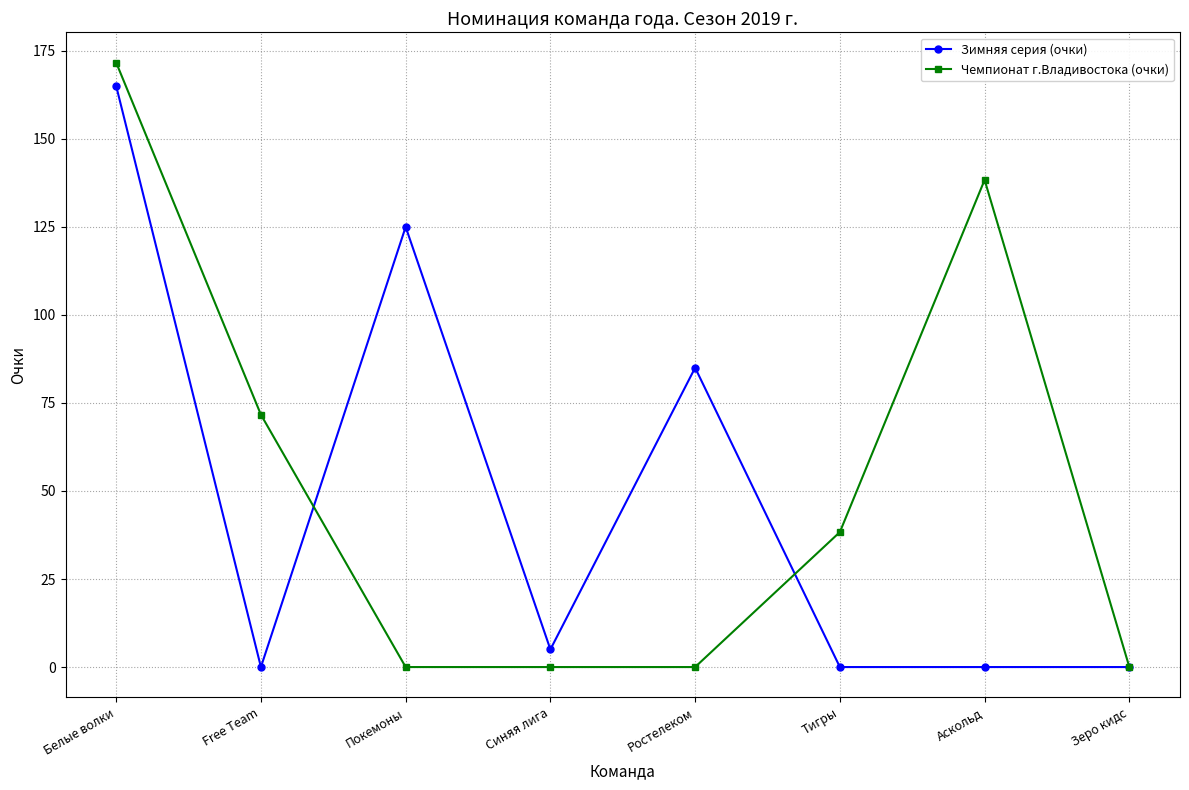

How many categories are shown in the chart?

8